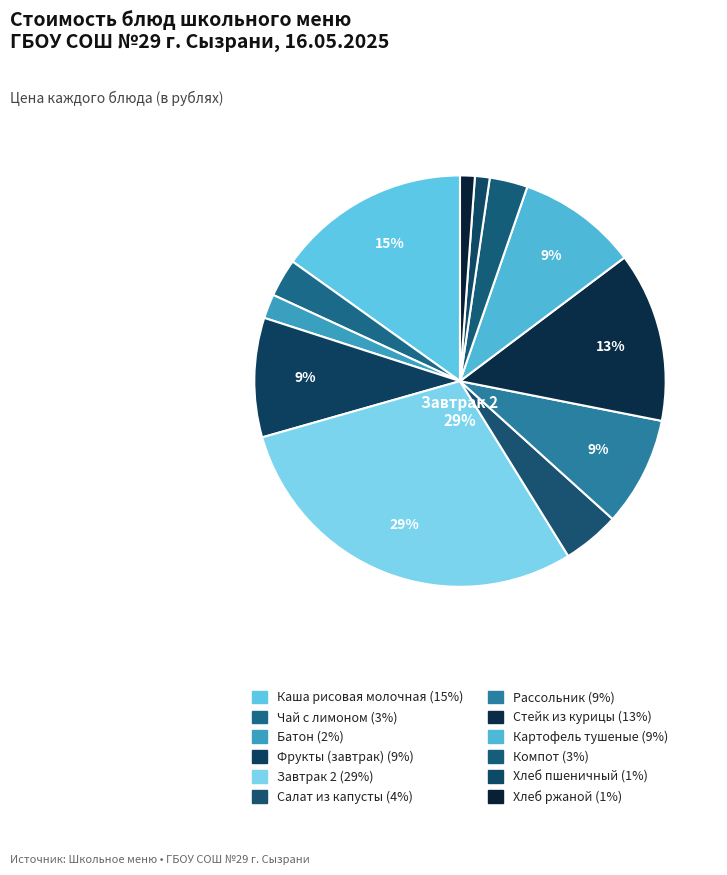

Is there any slice that represents more than half of the pie?

No